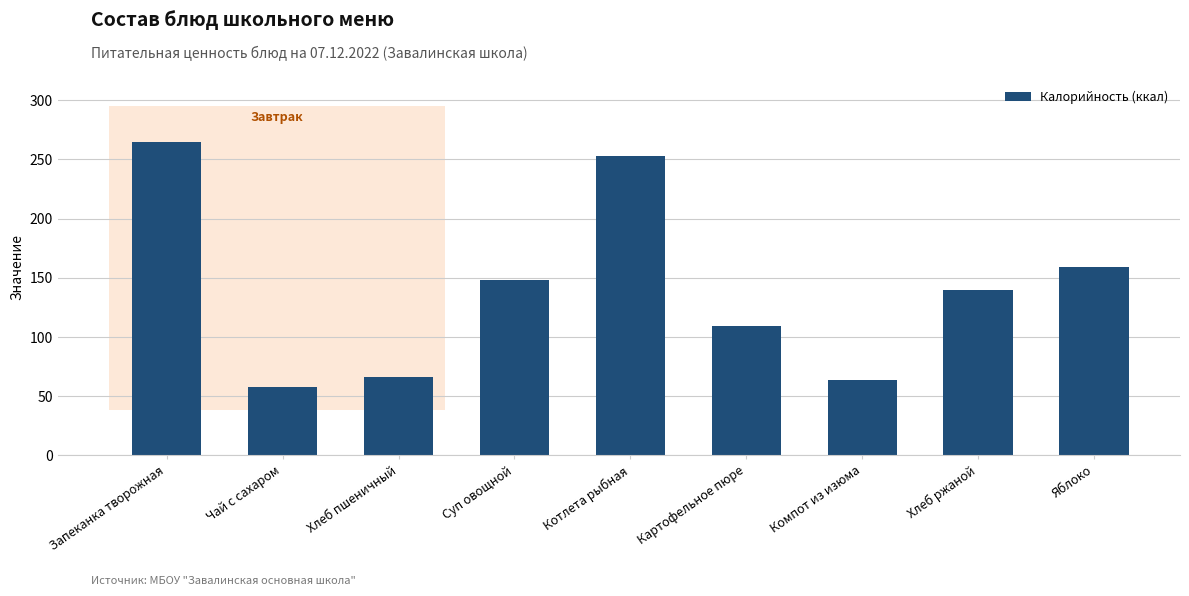

What is the change in value from Запеканка творожная to Котлета рыбная?

-12